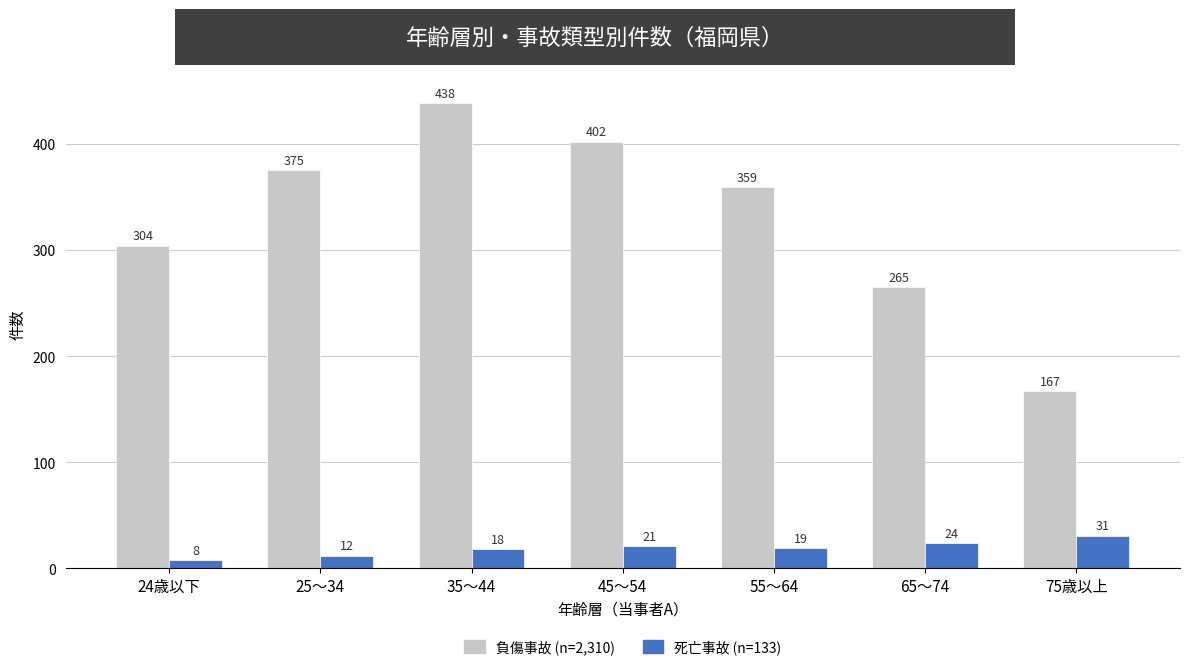

Which label corresponds to the smallest value in the chart?

24歳以下